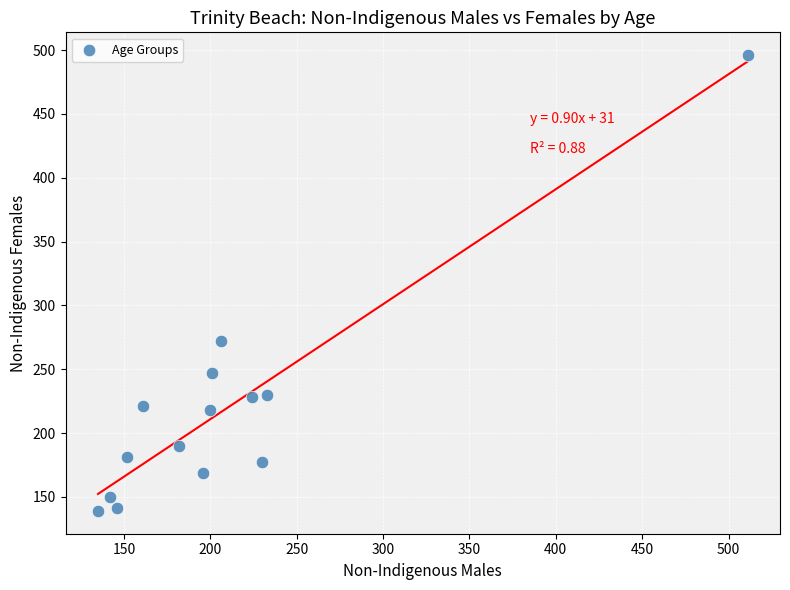

What is the range of Y values (max minus min)?

357